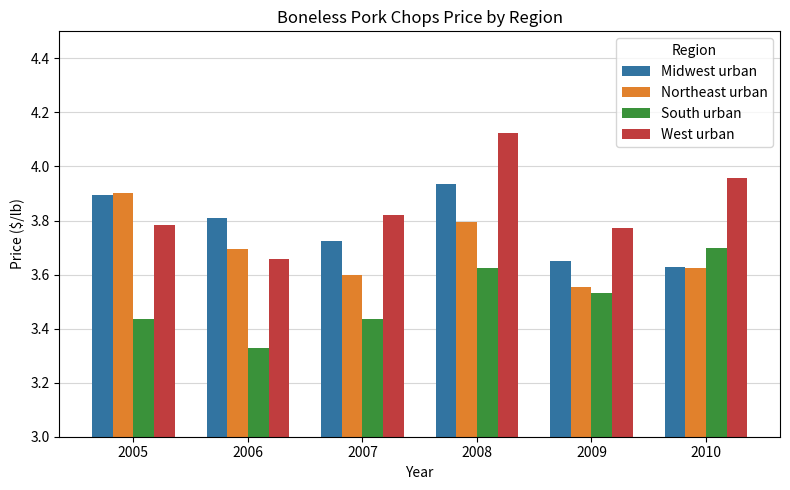

At which category is the sum across all series the highest?

2008